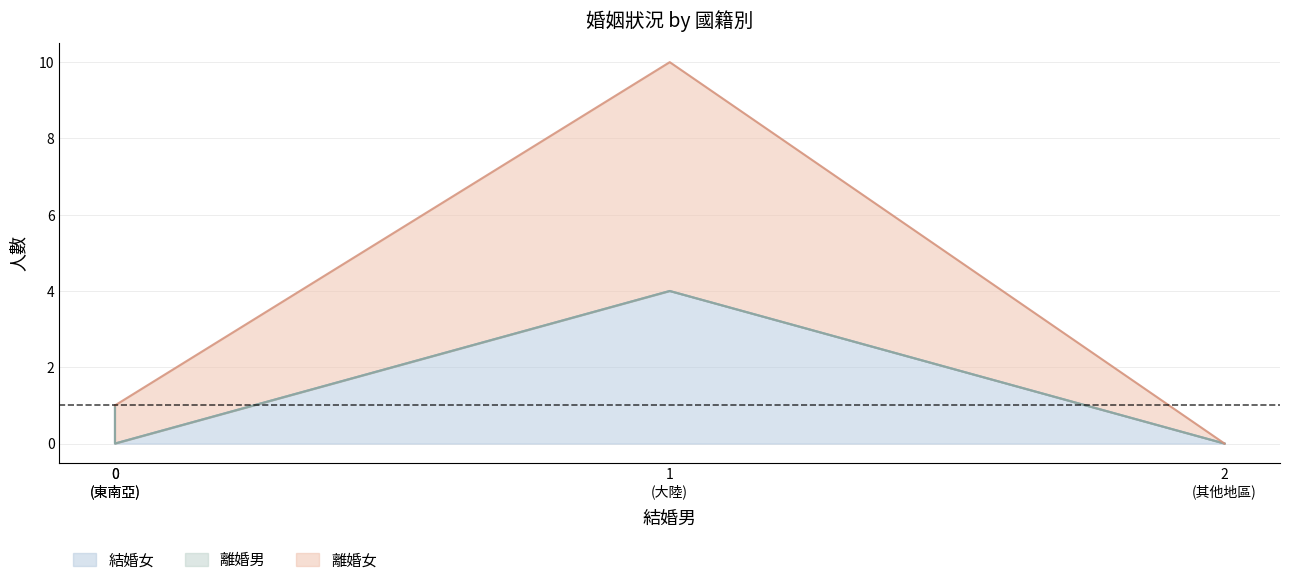

At which category is the sum across all series the highest?

大陸